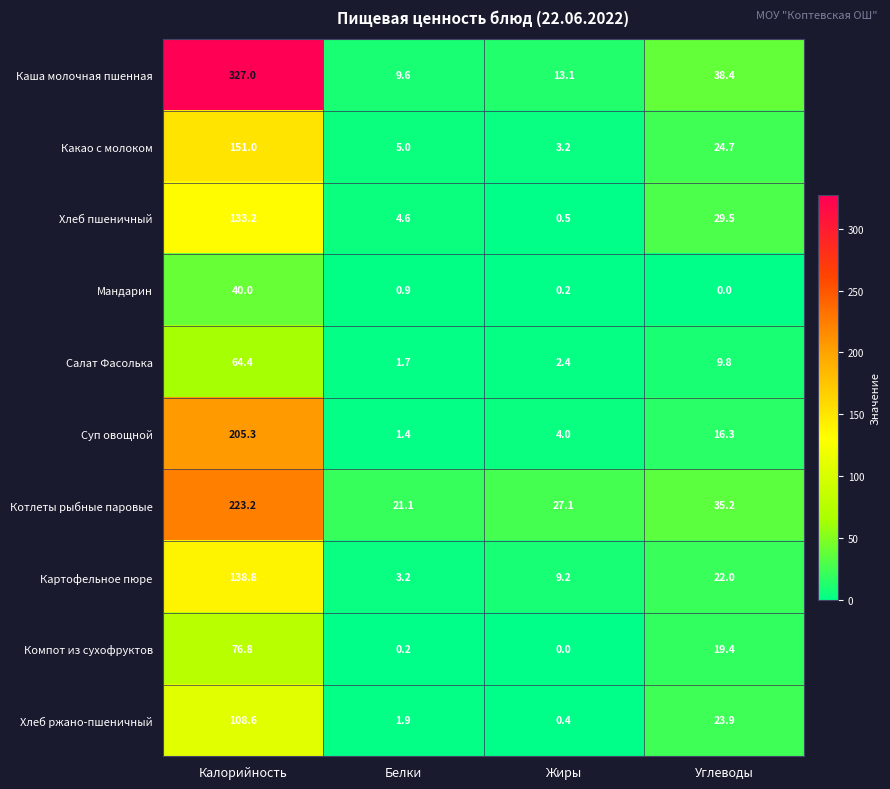

How many values in Компот из сухофруктов are above zero?

3